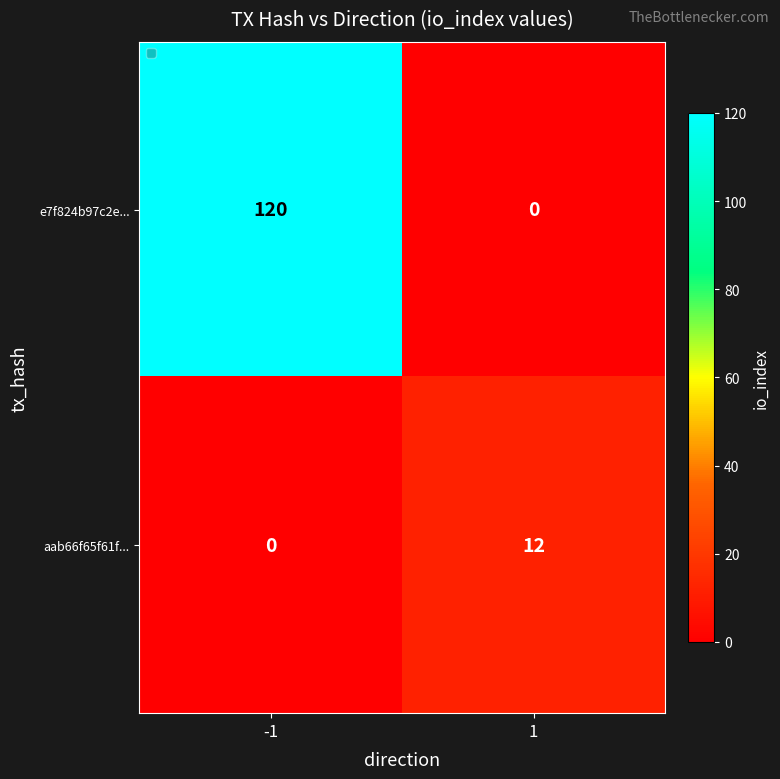

Reading left to right, list all the values displayed in this chart.

e7f824b97c2e...: -1=120	1=0
aab66f65f61f...: -1=0	1=12